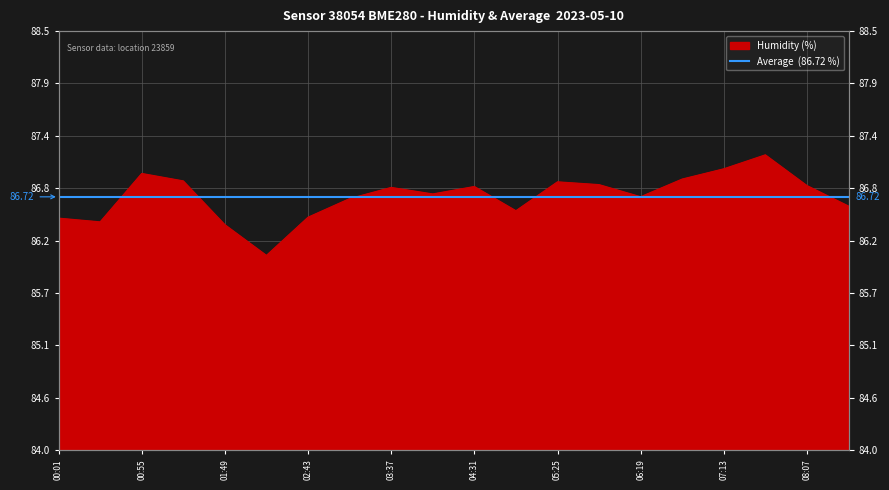

What is the approximate value at 08:07?

86.8